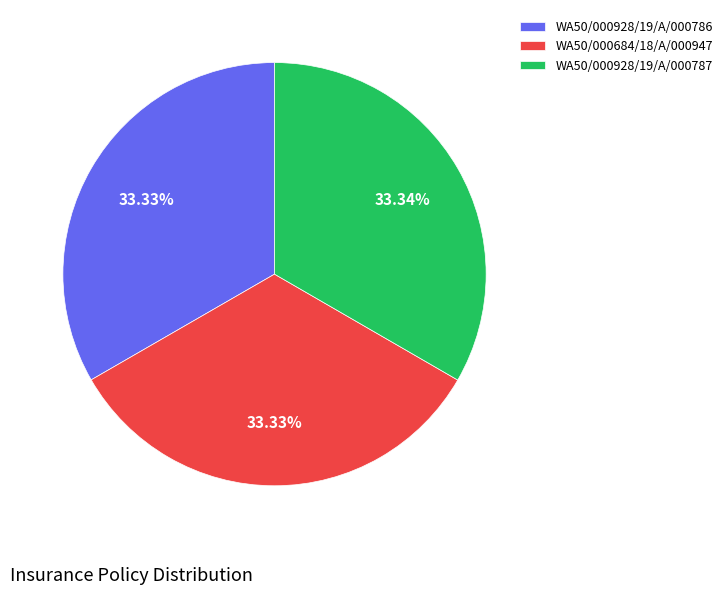

Is it true that WA50/000684/18/A/000947 is 23% of the pie?

False